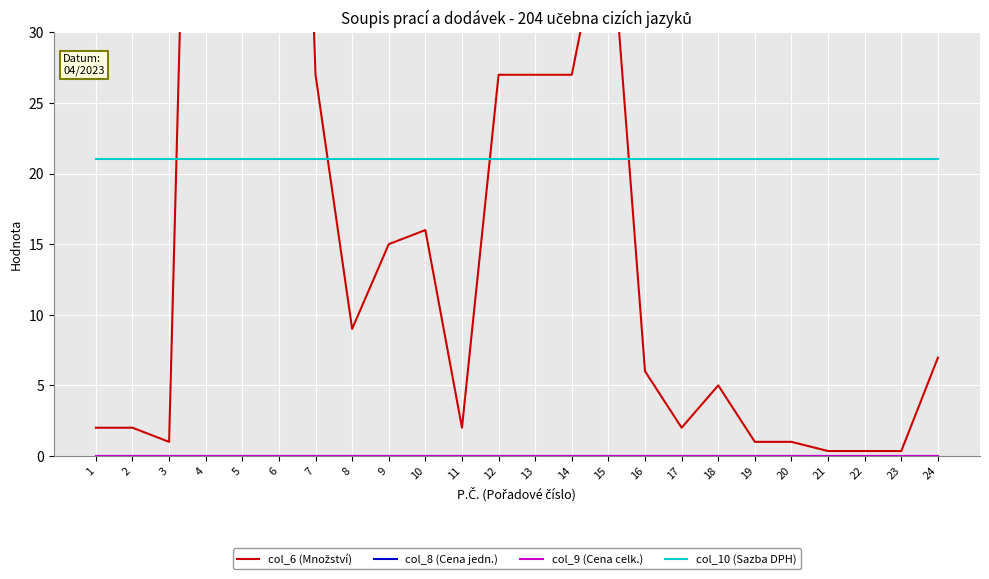

True or false: col_6 (Množství) and col_9 (Cena celk.) cross at least once.

False